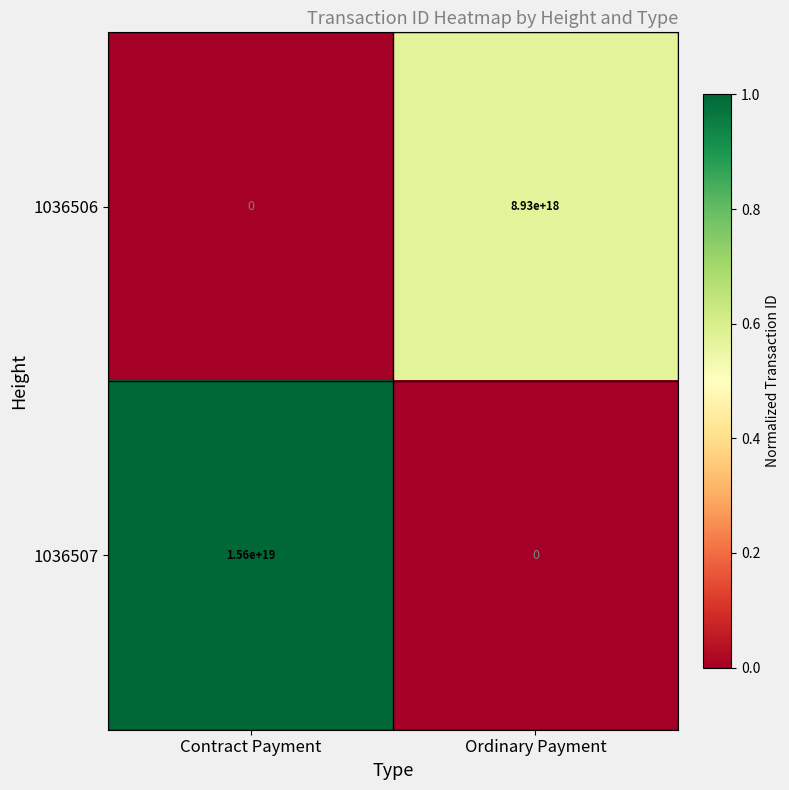

Where is 1036507 nearest to the value 7800000000000000000?

Contract Payment